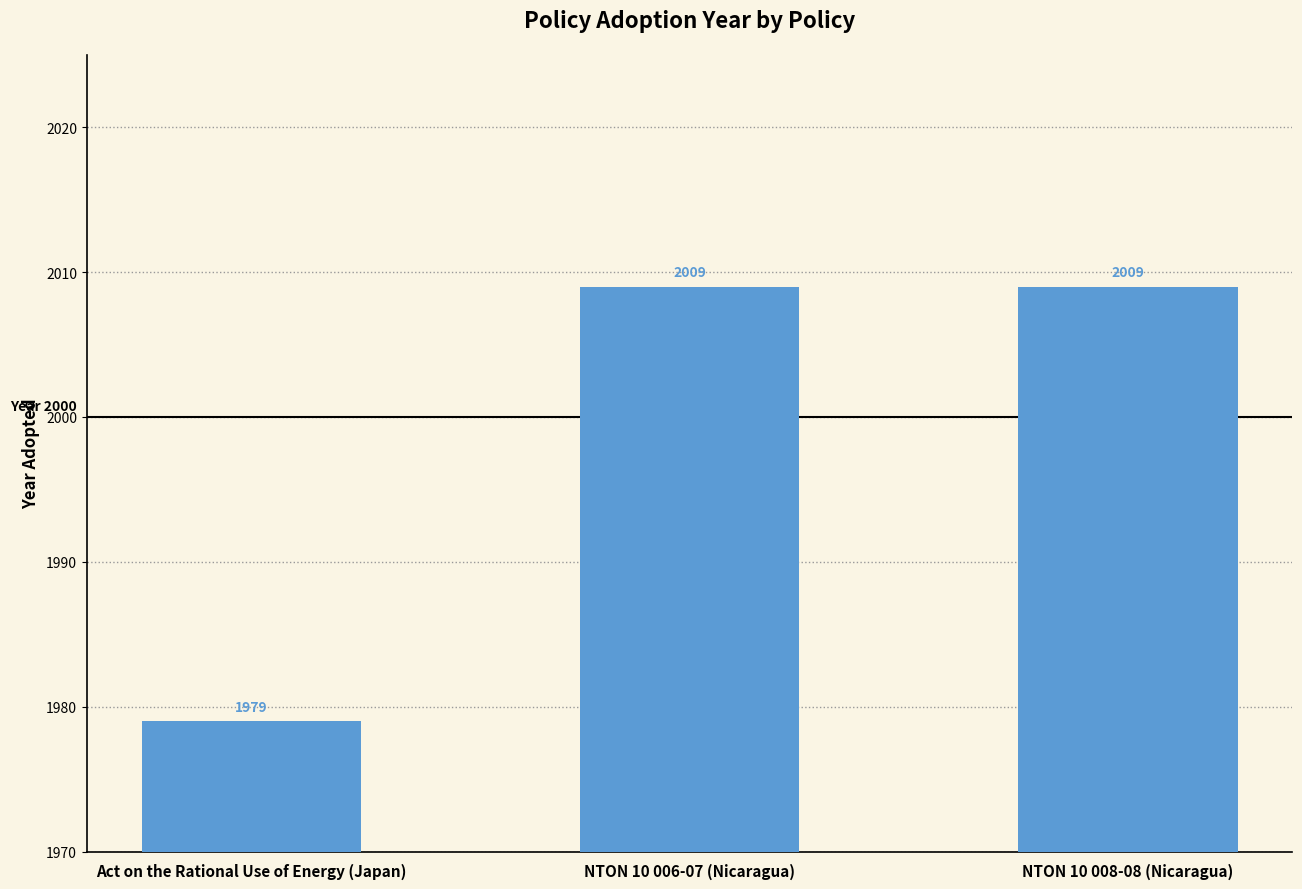

What is the label of the 3rd bar from the right?

Act on the Rational Use of Energy (Japan)